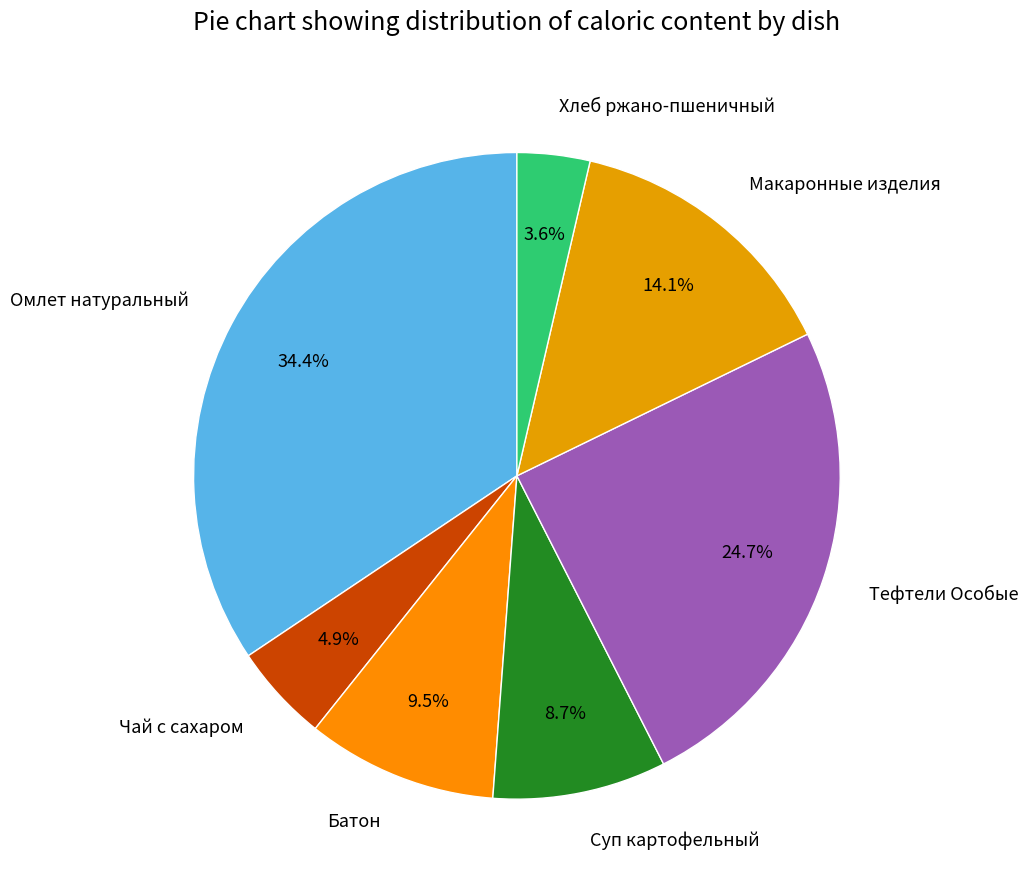

Does Хлеб ржано-пшеничный account for over 50% of the chart?

No